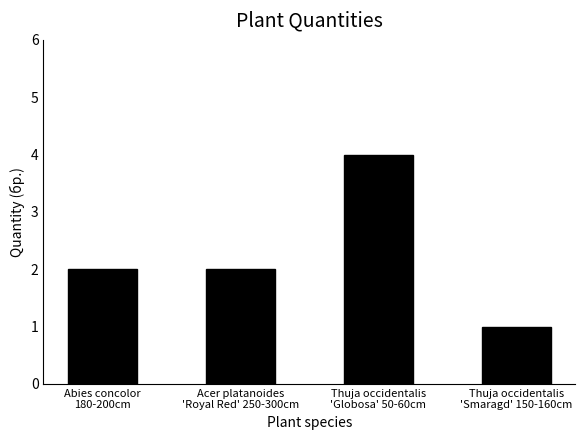

What is the label of the 3rd bar from the right?

Acer platanoides
'Royal Red' 250-300cm